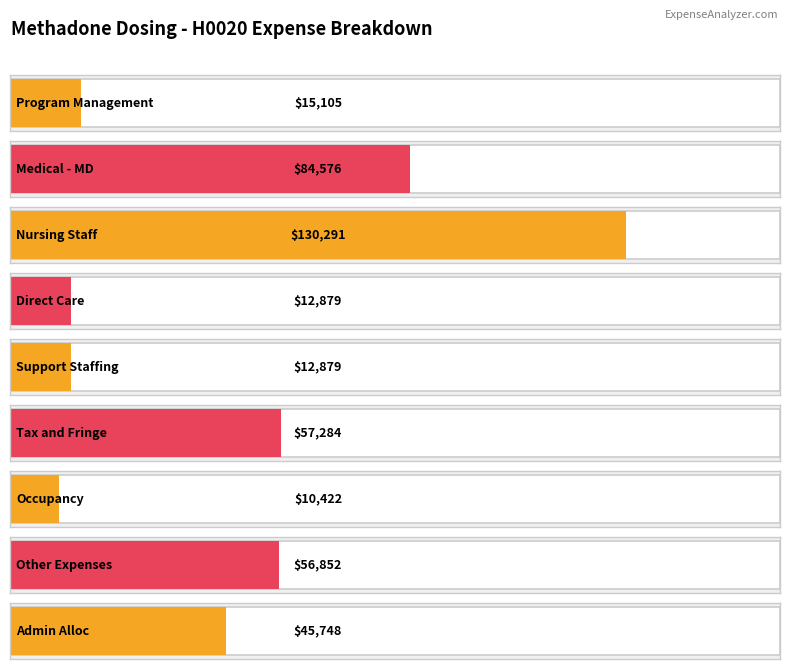

How many data points are less than 45748?

4